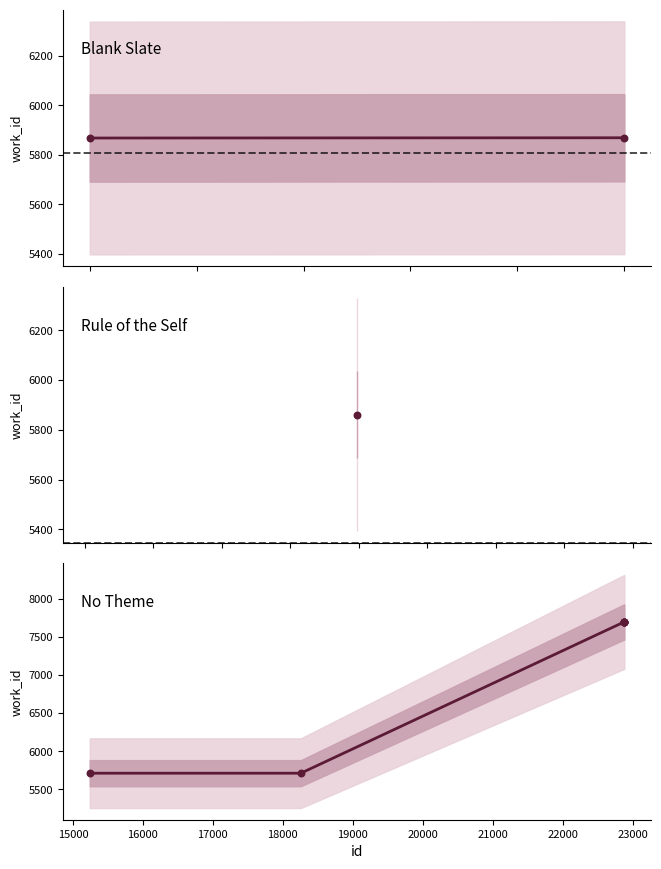

Approximately how many times larger is the value at 1 compared to 9?

0.8